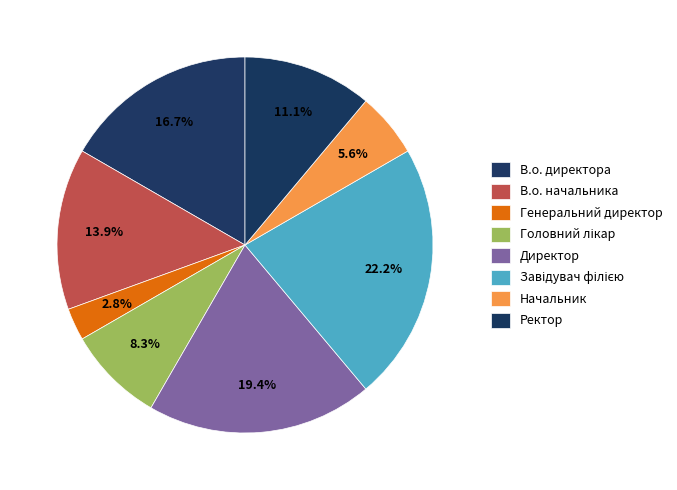

True or false: Директор accounts for 19% of the total.

True